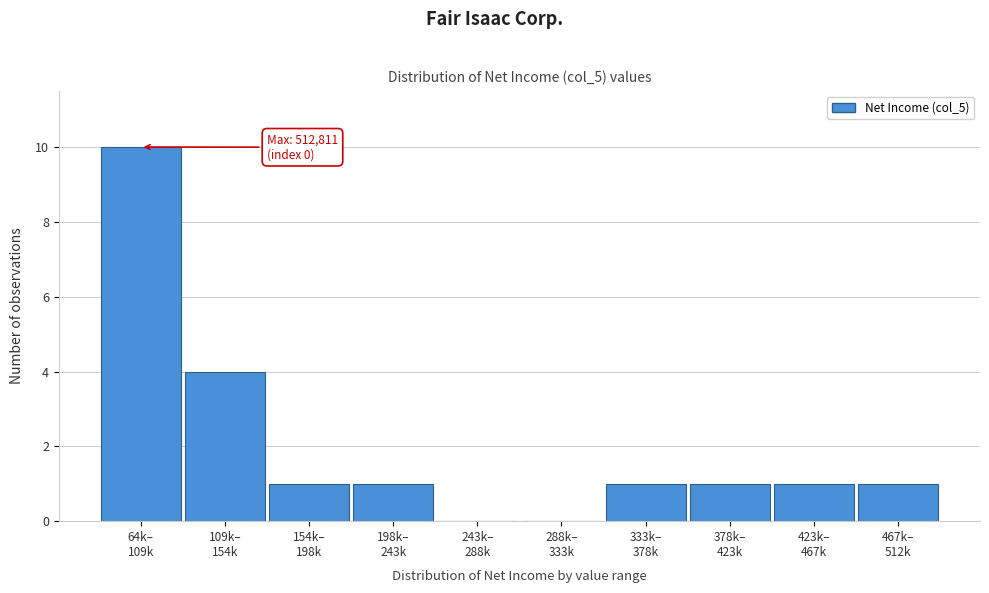

What is the sum of all values?

20